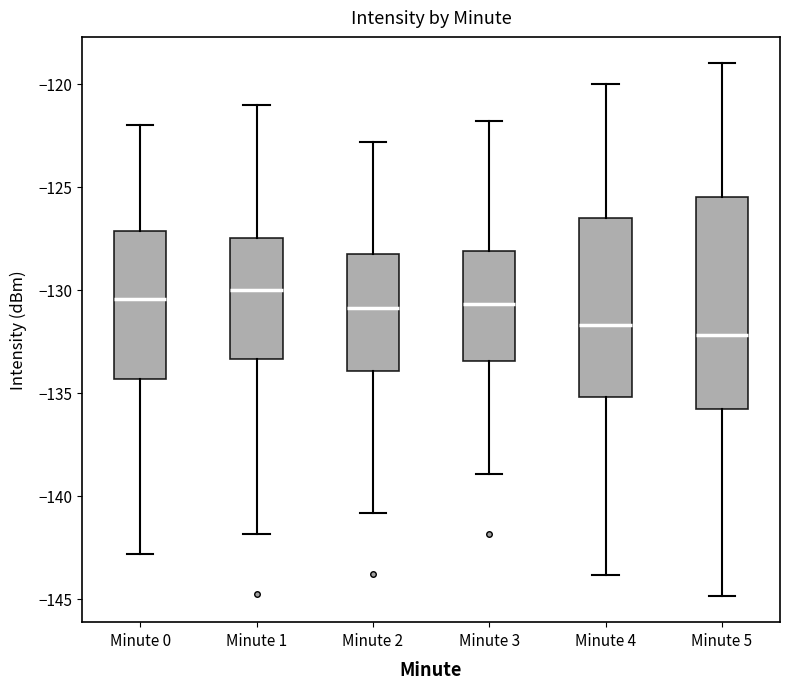

Which box has the lowest median line?

Minute 5